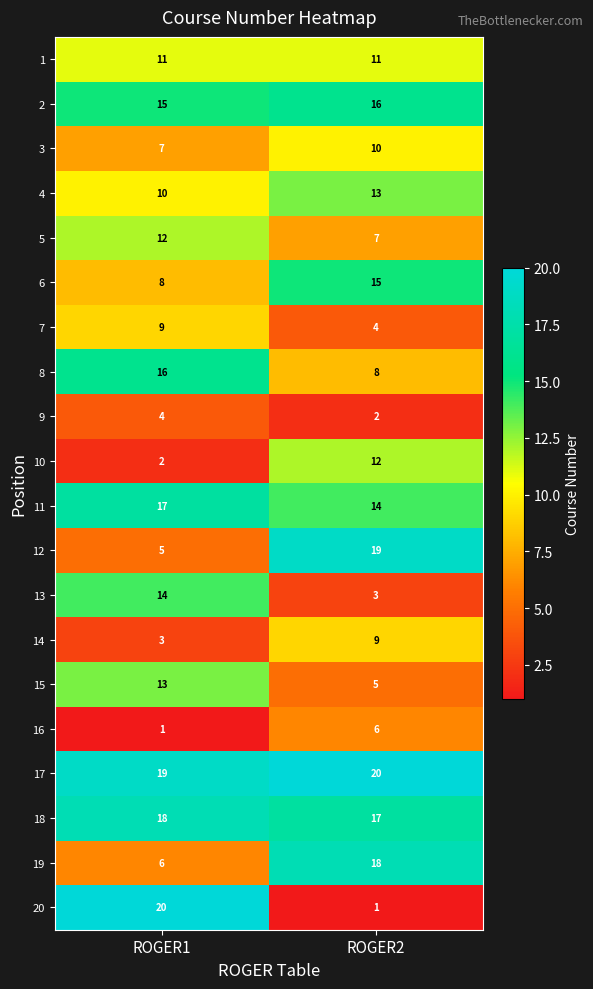

The value of 10 at ROGER2 is 21. True or false?

False